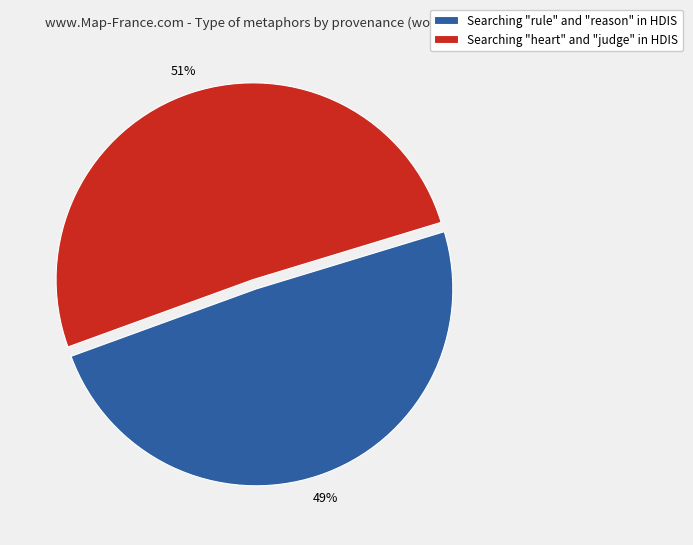

Is it true that Searching "heart" and "judge" in HDIS is 41% of the pie?

False